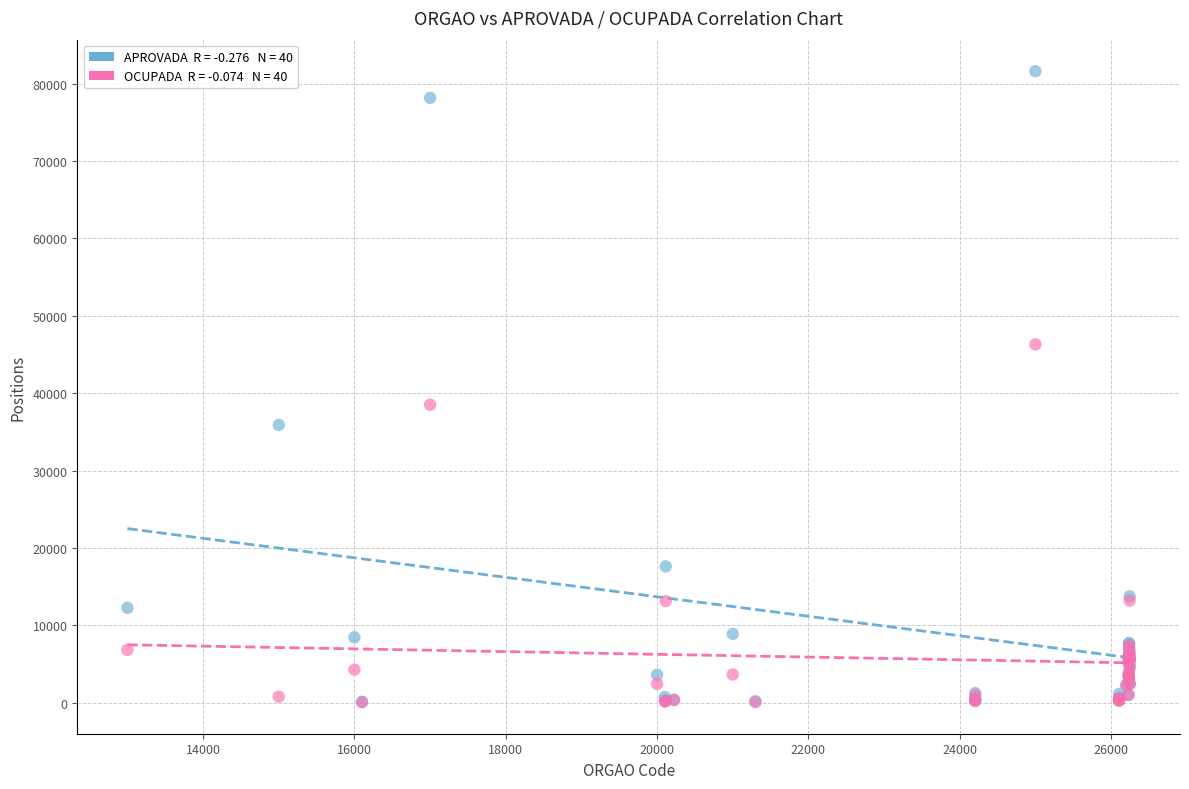

Across all series, what Y value is closest to 40836?

38502